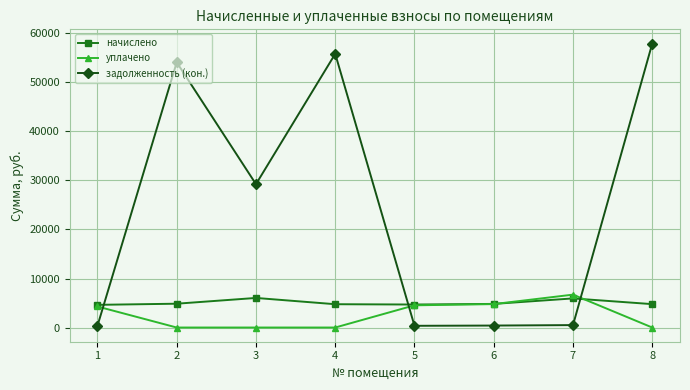

Rank the series at 4 from highest to lowest value.

задолженность (кон.), начислено, уплачено